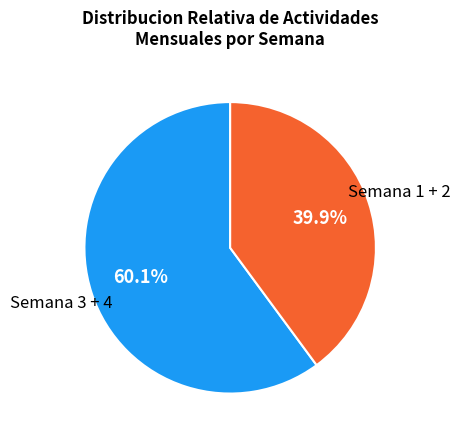

How many slices are in this pie chart?

2